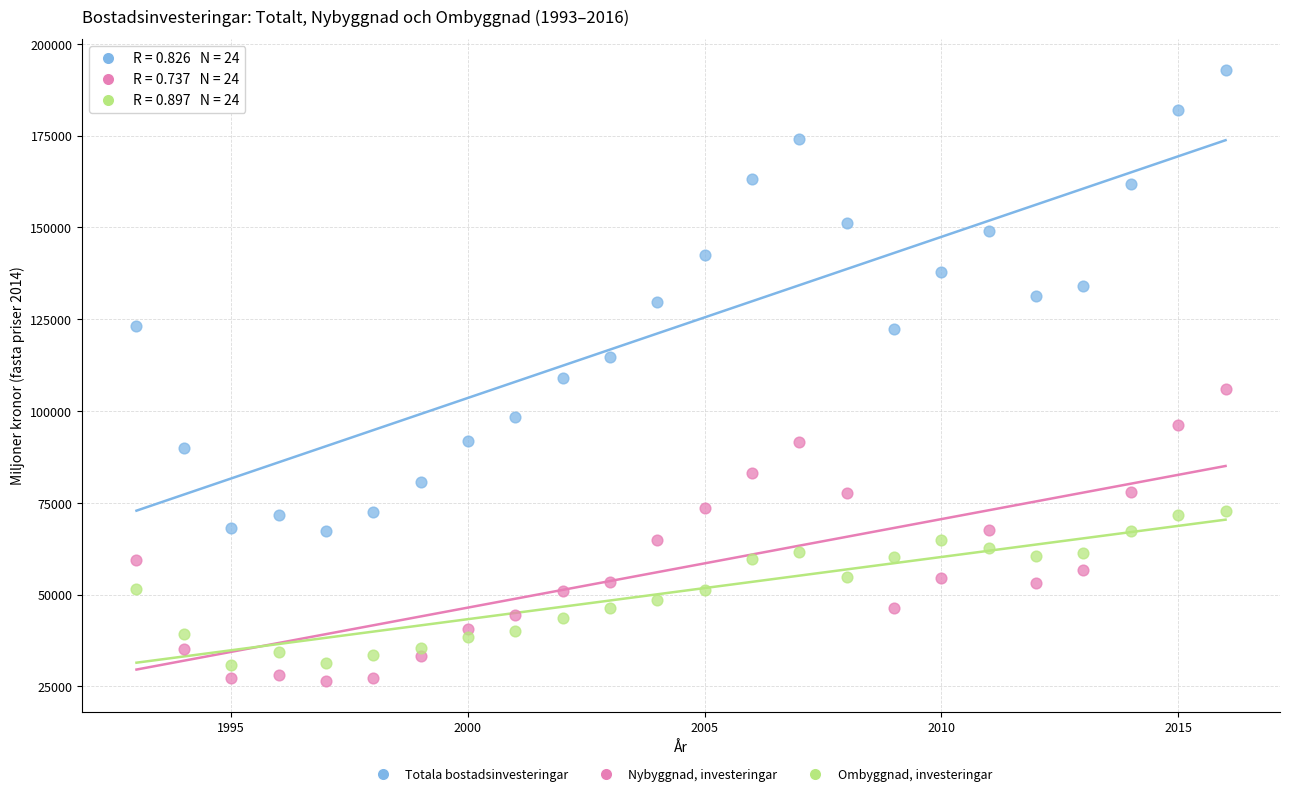

What are all the series names shown in the legend?

Totala bostadsinvesteringar, Nybyggnad, investeringar, Ombyggnad, investeringar